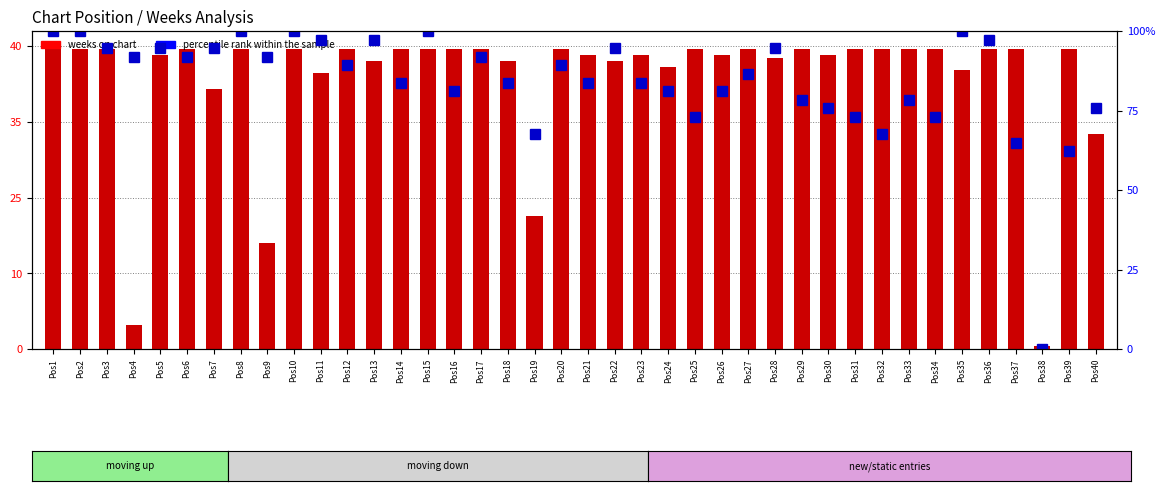

Which has a higher value, Pos39 or Pos12?

Pos12